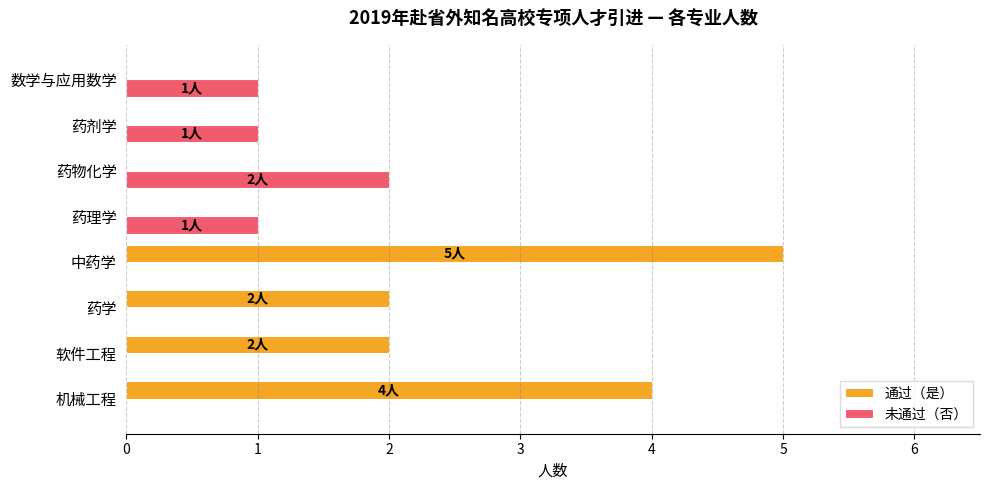

How many 未通过（否） values are between 0 and 1?

7